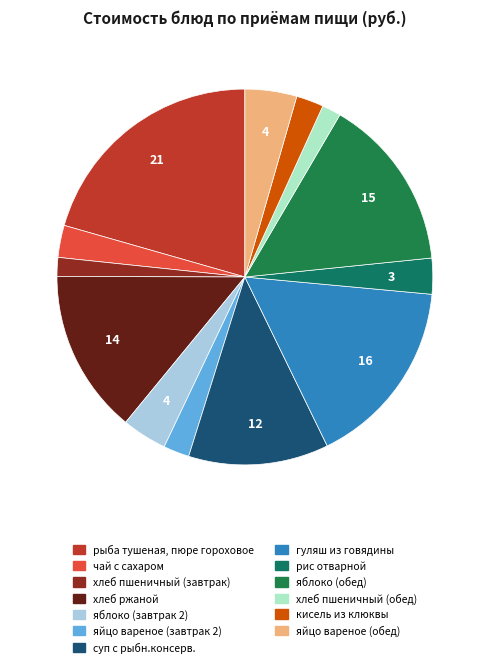

Which category has the biggest portion of the pie?

рыба тушеная, пюре гороховое